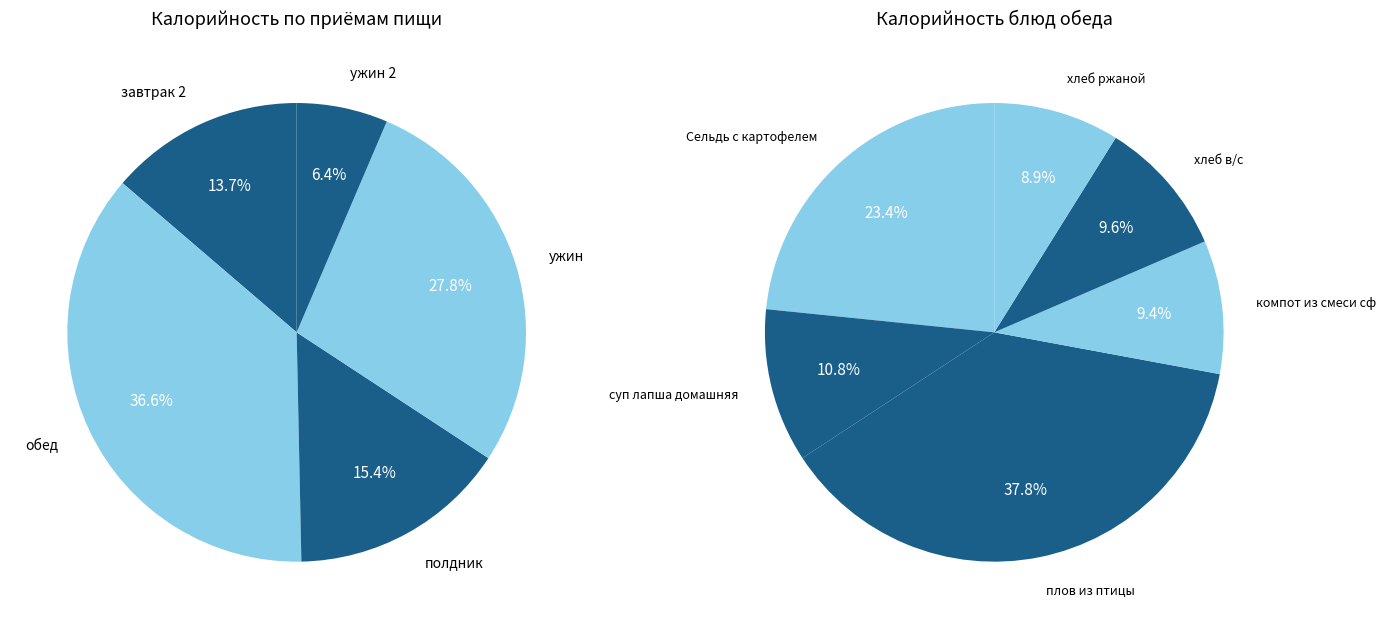

Do жаркое по-домашнему and хлеб в/с (обед) together represent more than half of the pie?

No